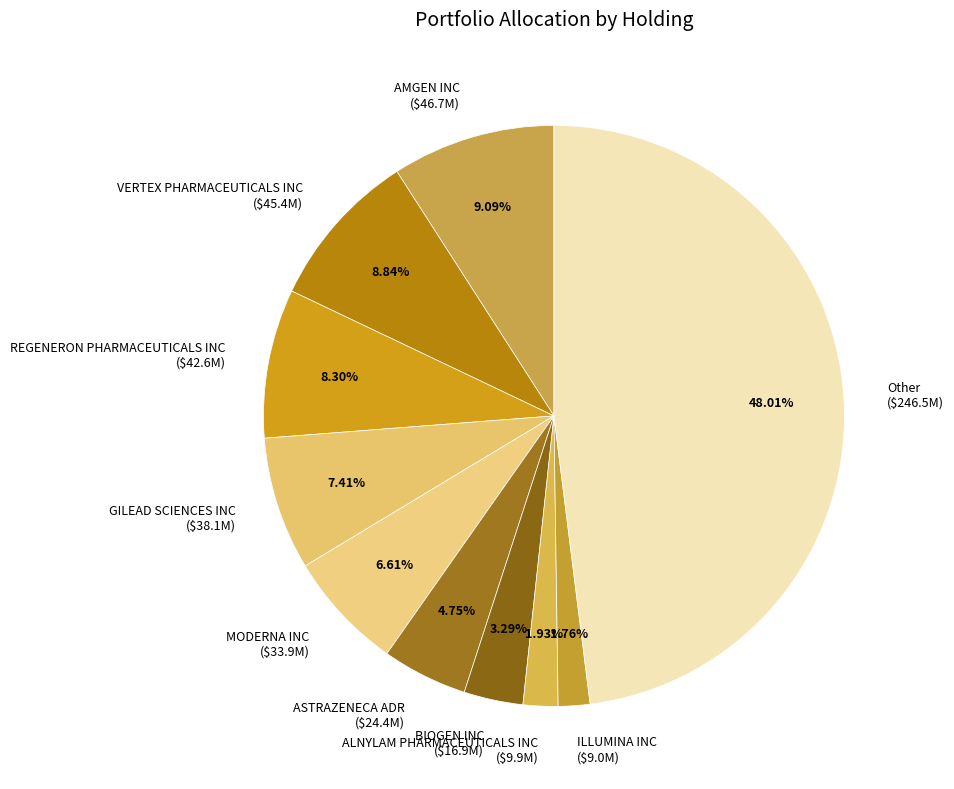

To the nearest percent, what is the combined percentage of ILLUMINA INC and AMGEN INC?

11%